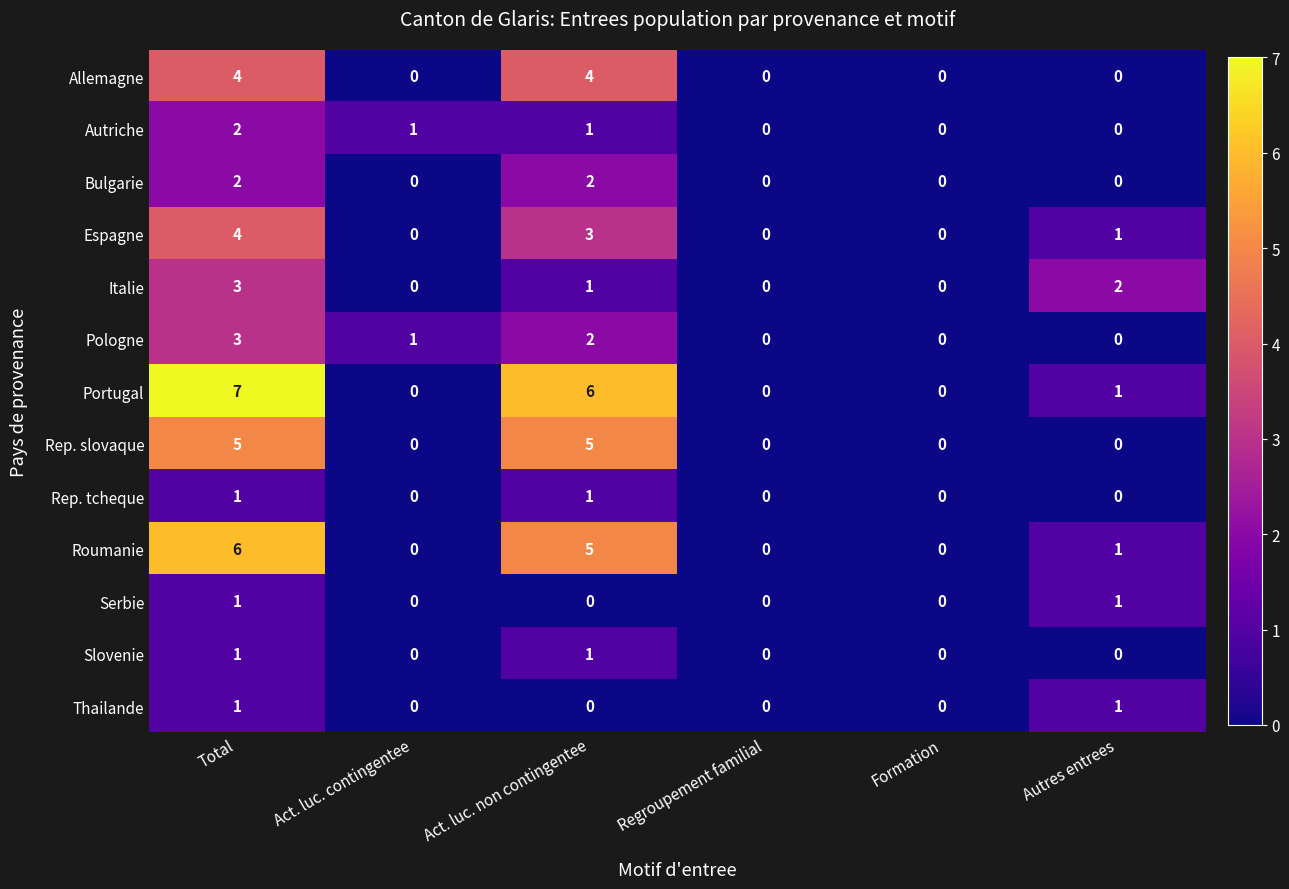

Which series has the largest total across all categories?

Portugal